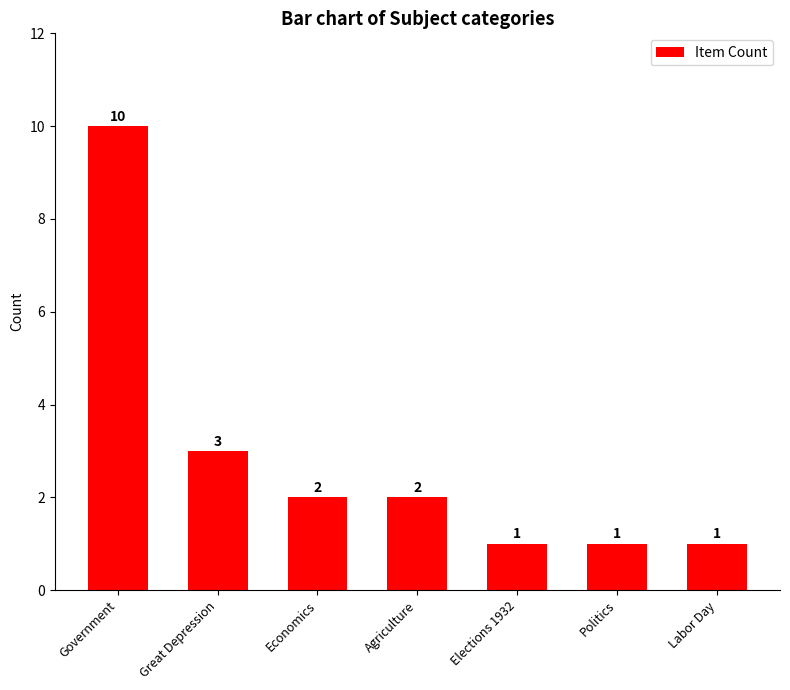

At which label is the value closest to 5?

Great Depression